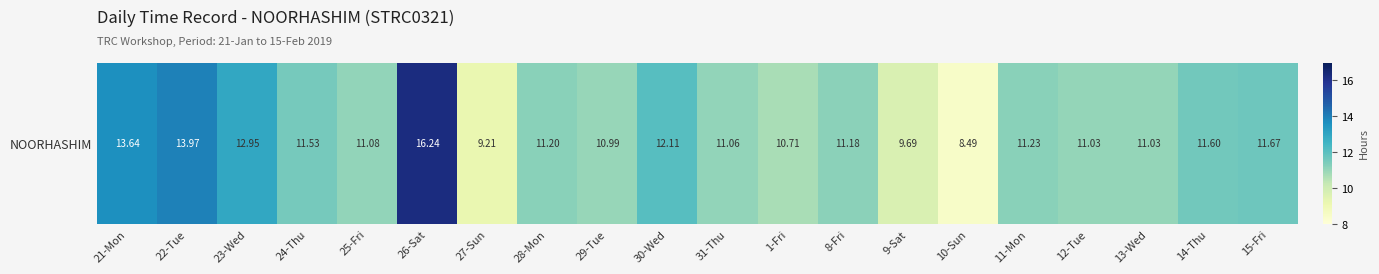

What is the change in value from 21-Mon to 26-Sat?

+2.6